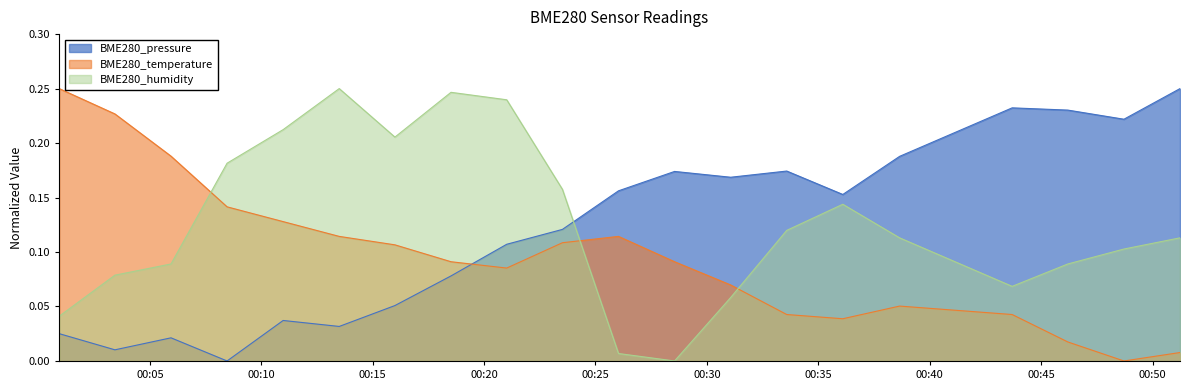

Read the BME280_pressure value at 2021/10/13 00:28:33.

0.2